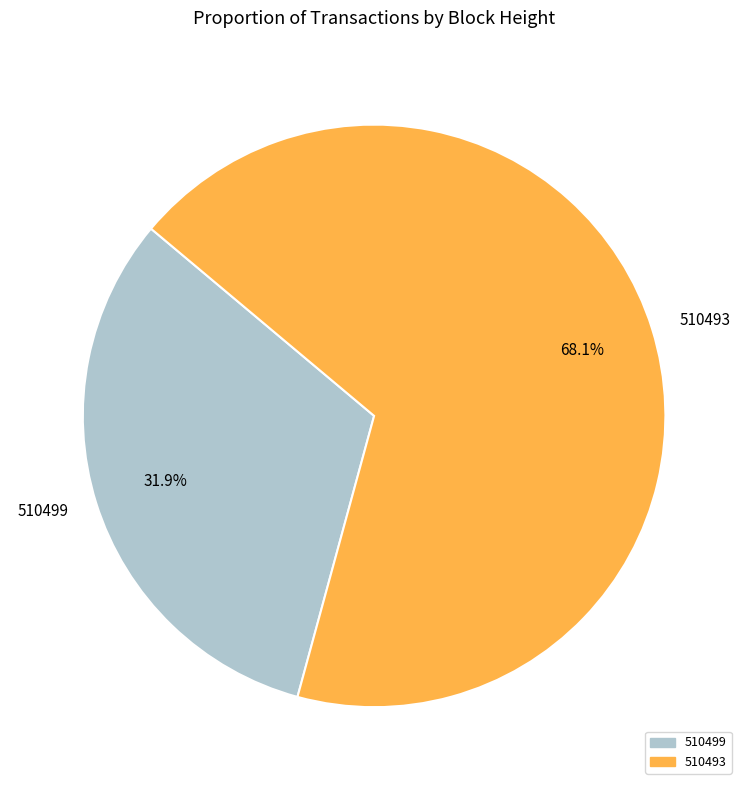

The 510499 slice represents 45% of the pie. True or false?

False